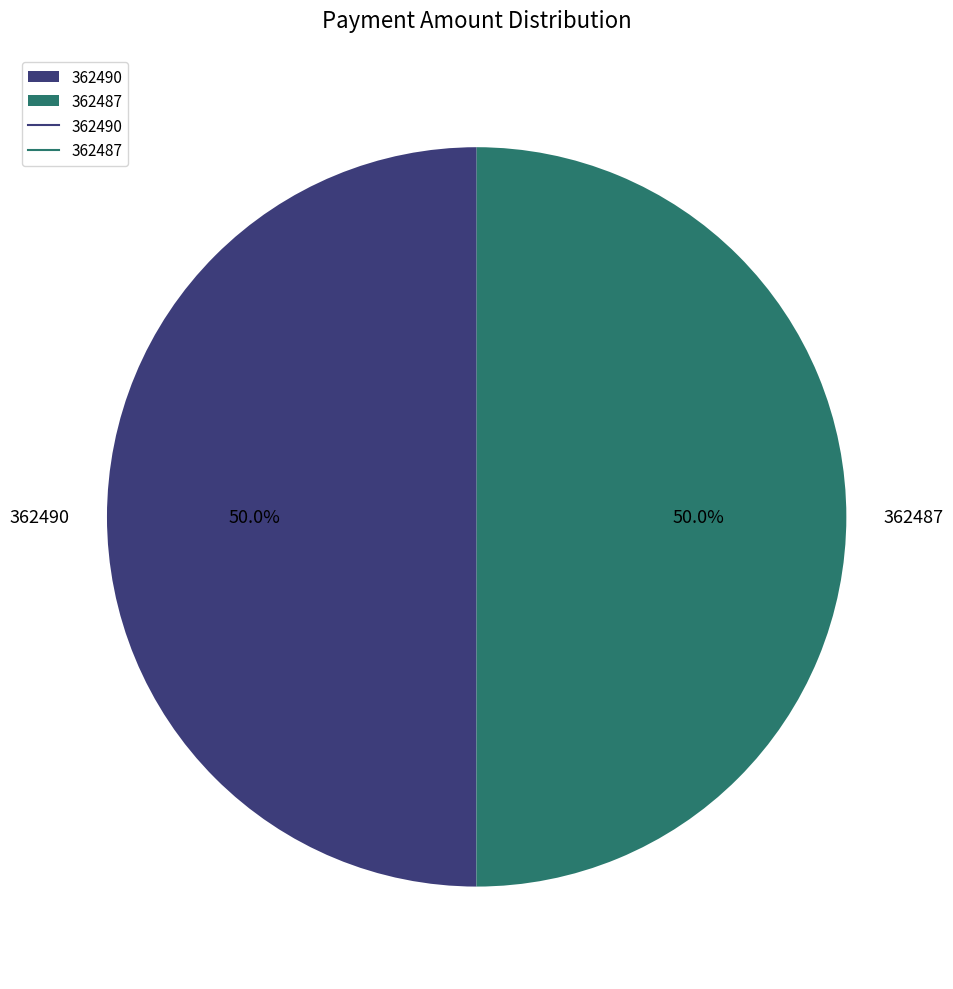

What is the ratio of the value at 362490 to the value at 362487?

1.0